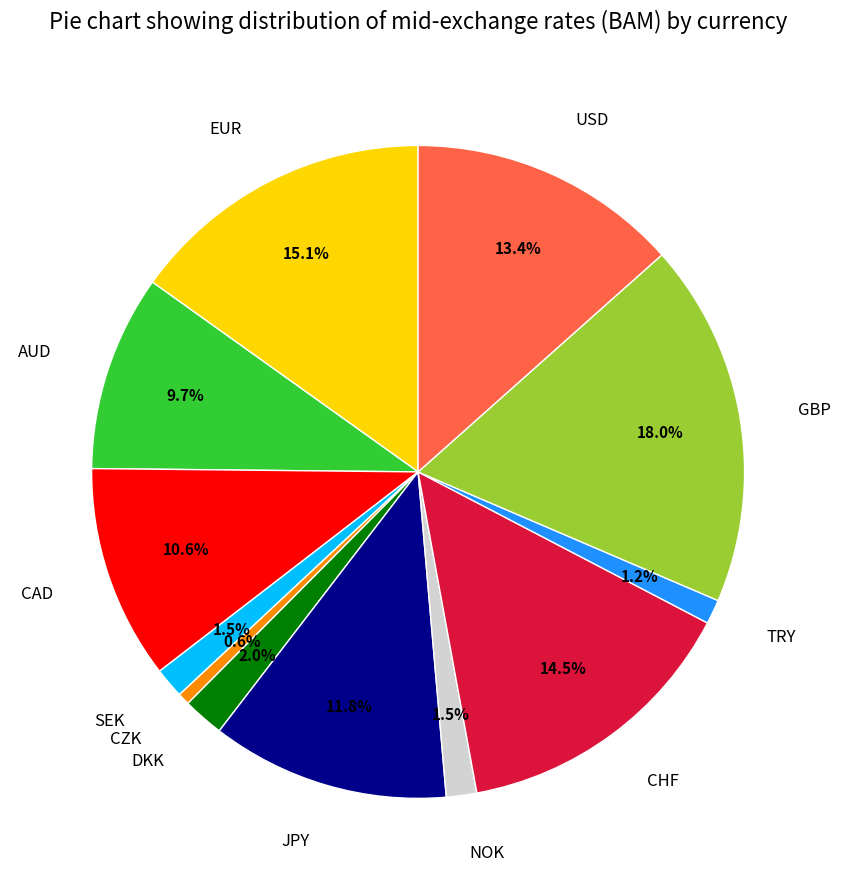

What portion of the pie excludes DKK?

98.0%